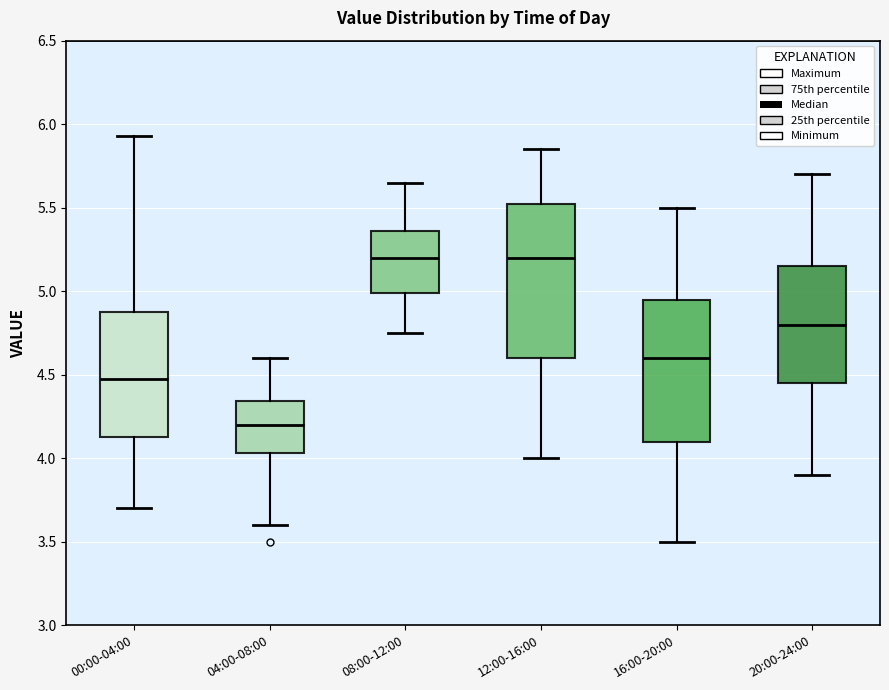

Where is the lower edge of the box for 08:00-12:00 on the y-axis? The values are not printed on the chart, so give them approximately, as read against the axis.

5.00